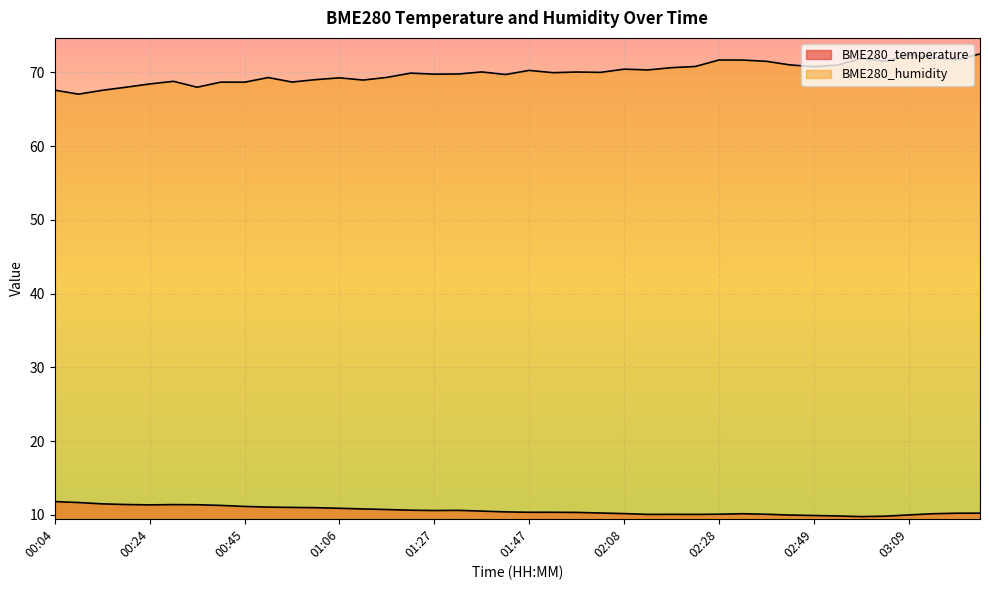

What is the value of the BME280_humidity point at the 13th from the left?

69.2